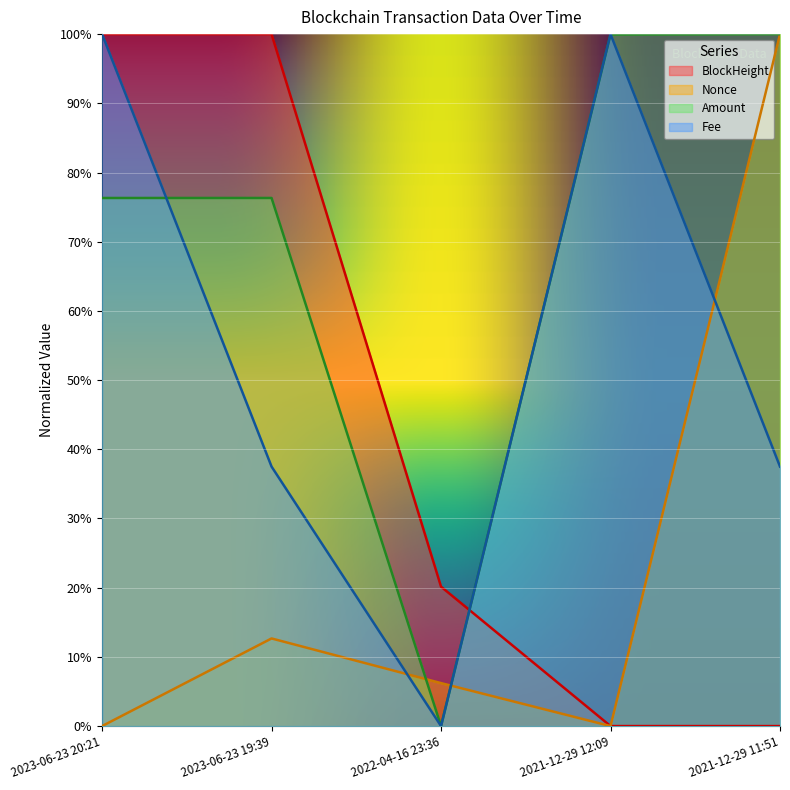

Rank the series at 2021-12-29 12:09 from lowest to highest value.

Nonce, BlockHeight, Amount, Fee